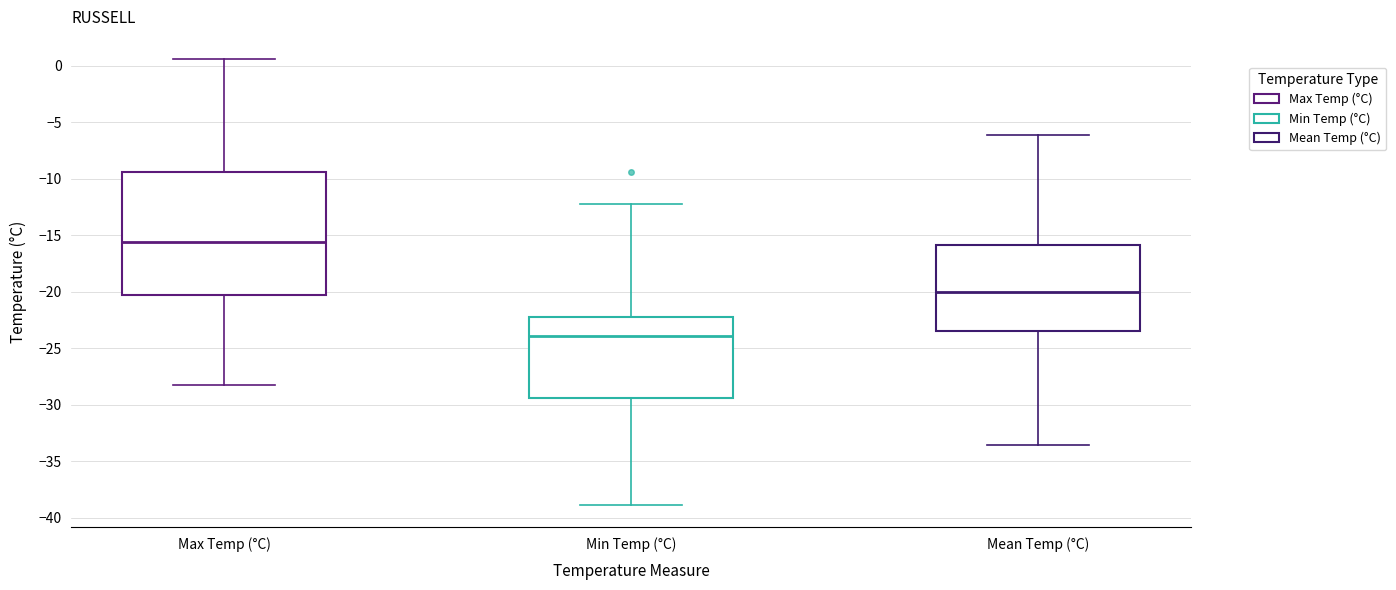

Which box has the highest median line?

Max Temp (°C)